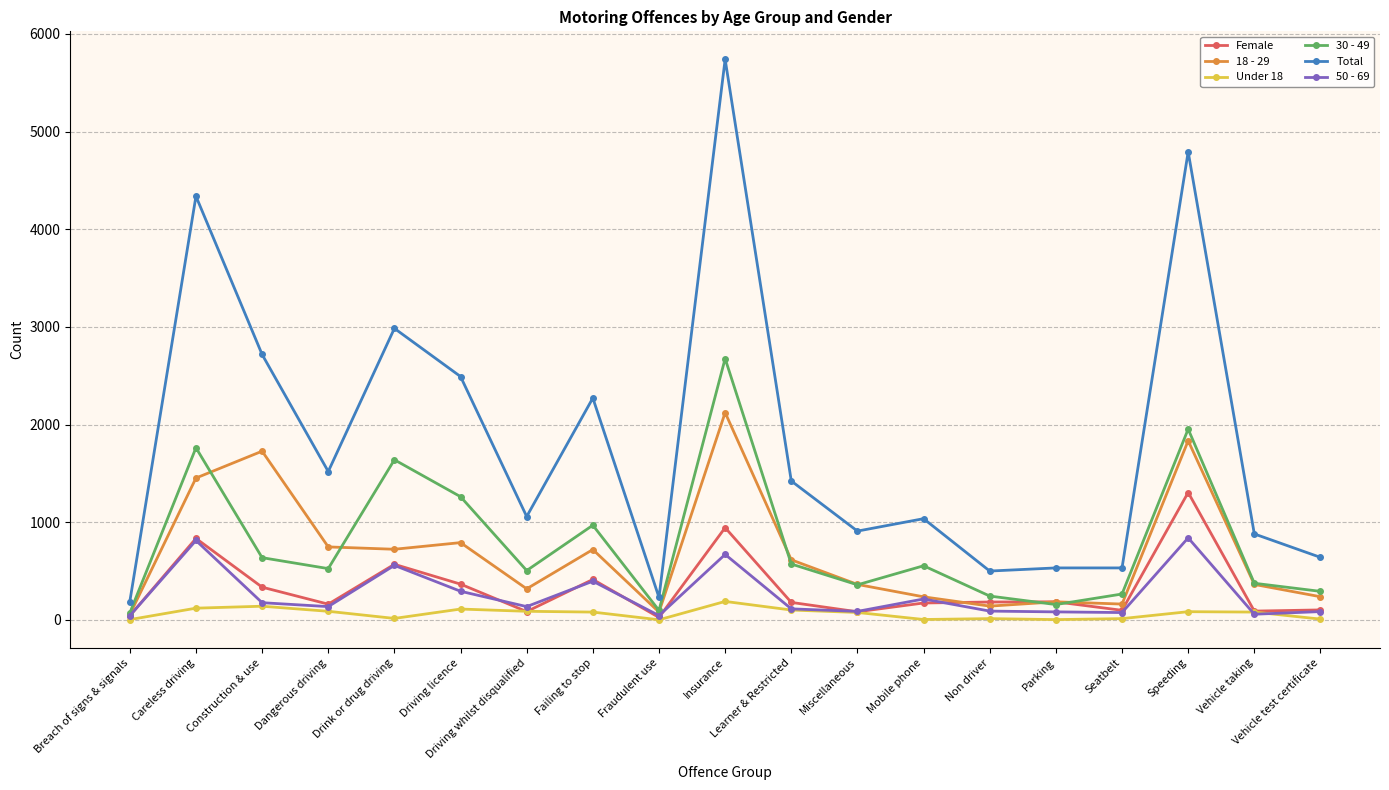

What is the label of the 7th point from the left?

Driving whilst disqualified